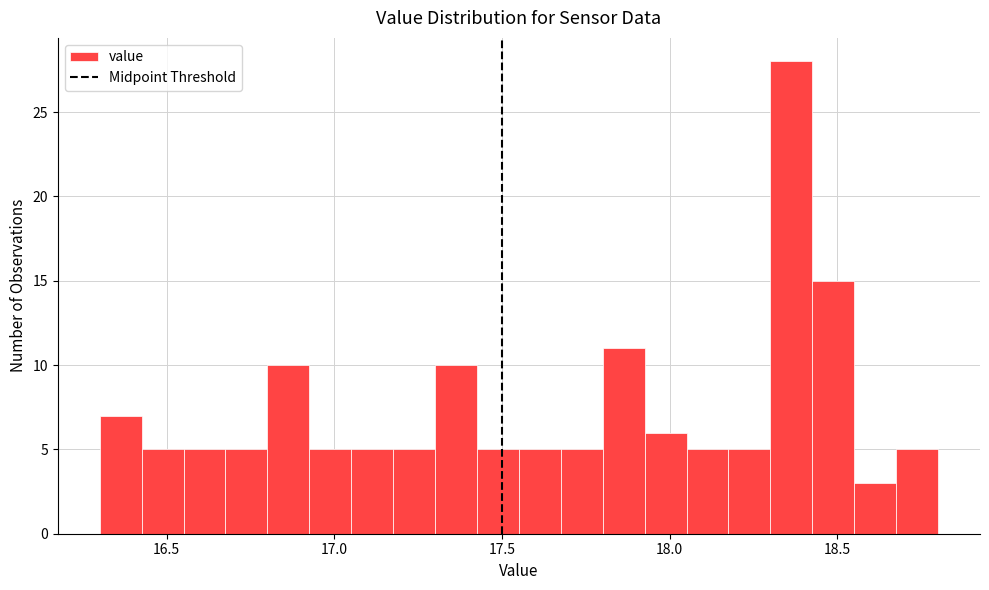

Around what value on the x-axis is the tallest bar? Give the approximate position of its centre, as read against the axis.

18.35